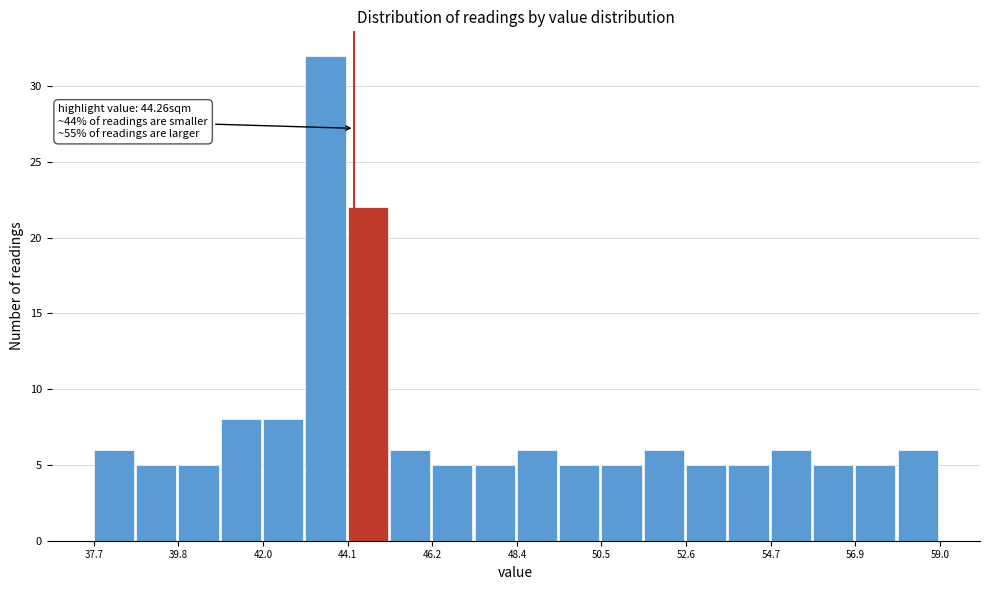

Around what value on the x-axis is the tallest bar? Give the approximate position of its centre, as read against the axis.

43.5